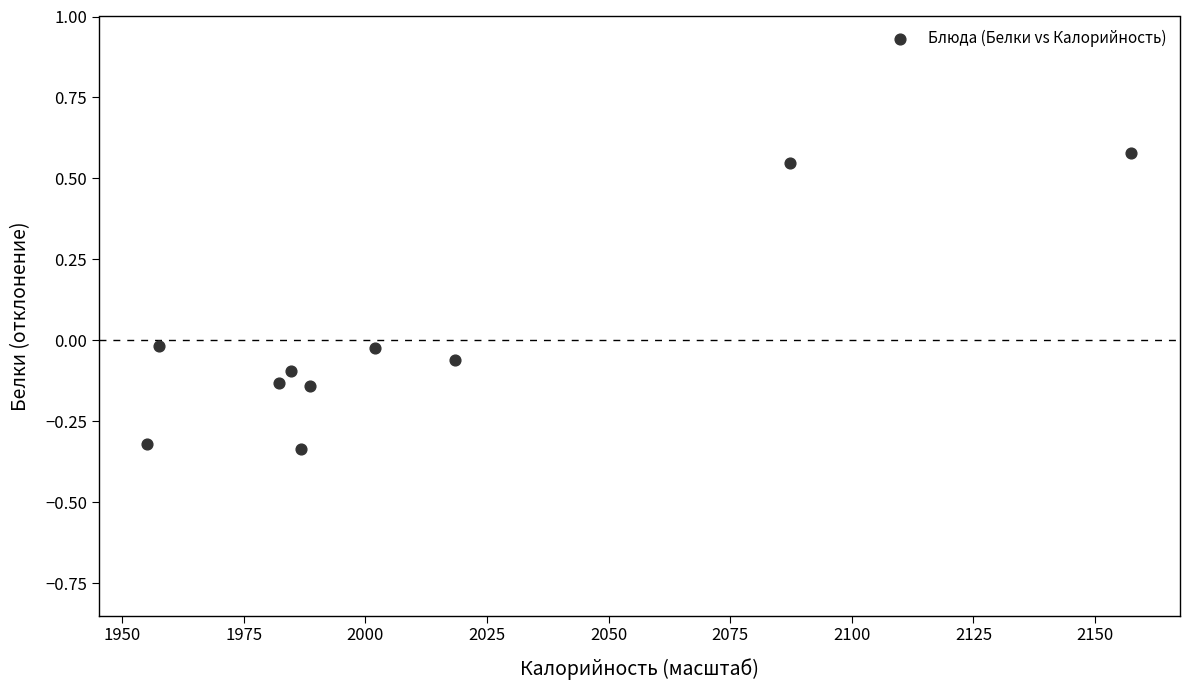

What is the average X value?

2012.0